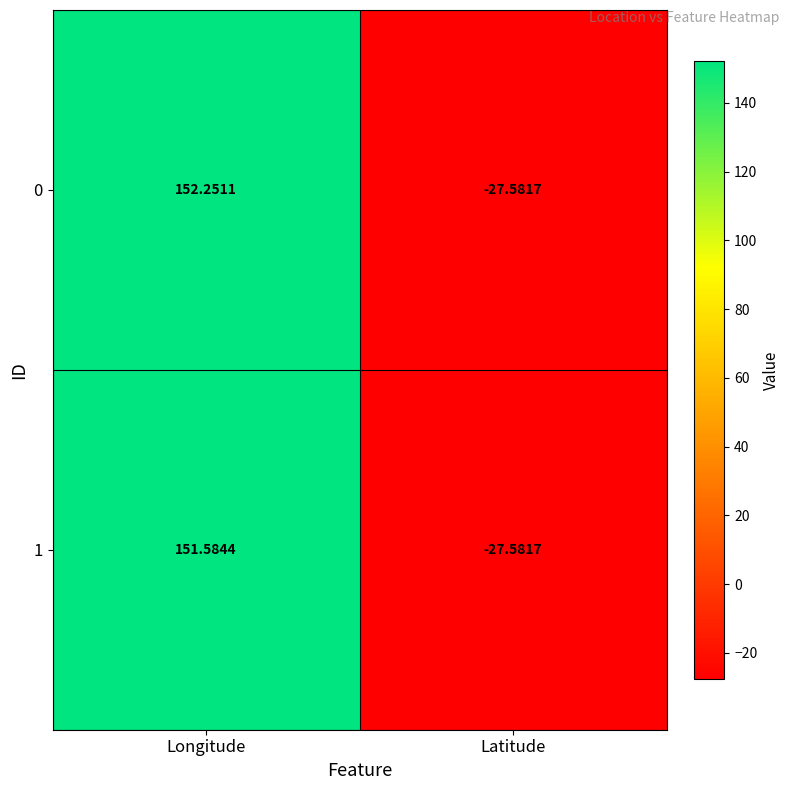

At which label does 0 first exceed 152?

Longitude